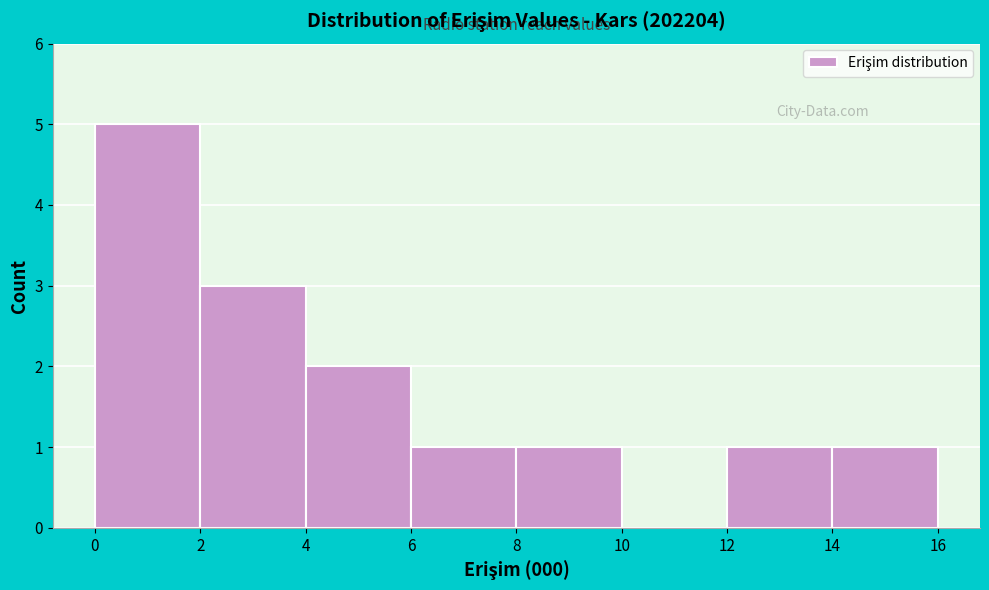

Reading left to right, transcribe this chart: for each bar, give the range it covers on the x-axis and its height. The values are not printed on the chart, so give them approximately, as read against the axis.

0 to 2: 5
2 to 4: 3
4 to 6: 2
6 to 8: 1
8 to 10: 1
10 to 12: 0
12 to 14: 1
14 to 16: 1